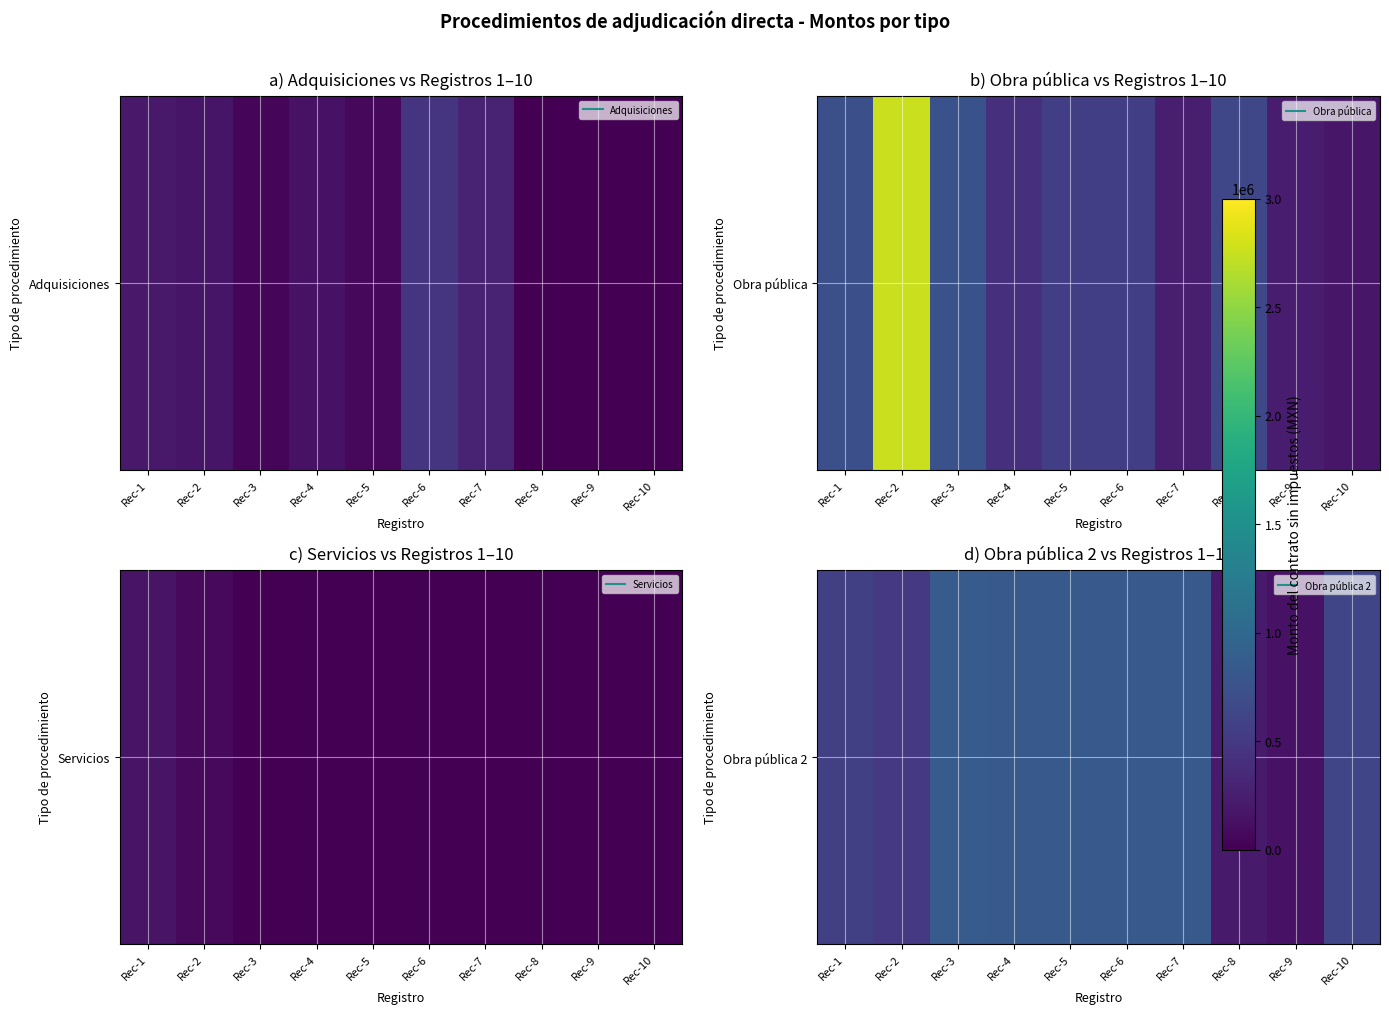

At which label is the value closest to 502344?

Rec-2